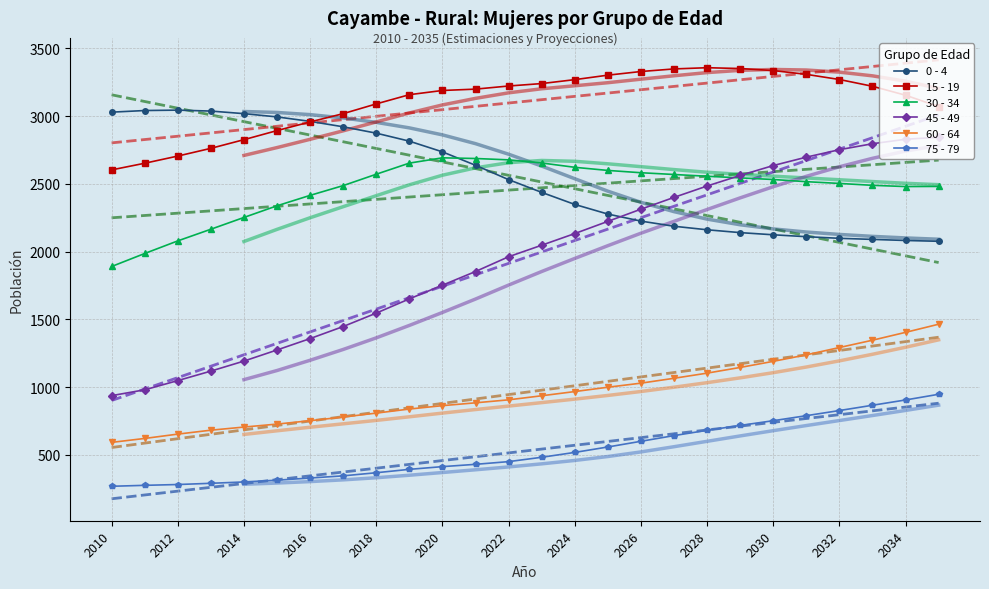

The 75 - 79 series shows 519 at 2024. True or false?

True